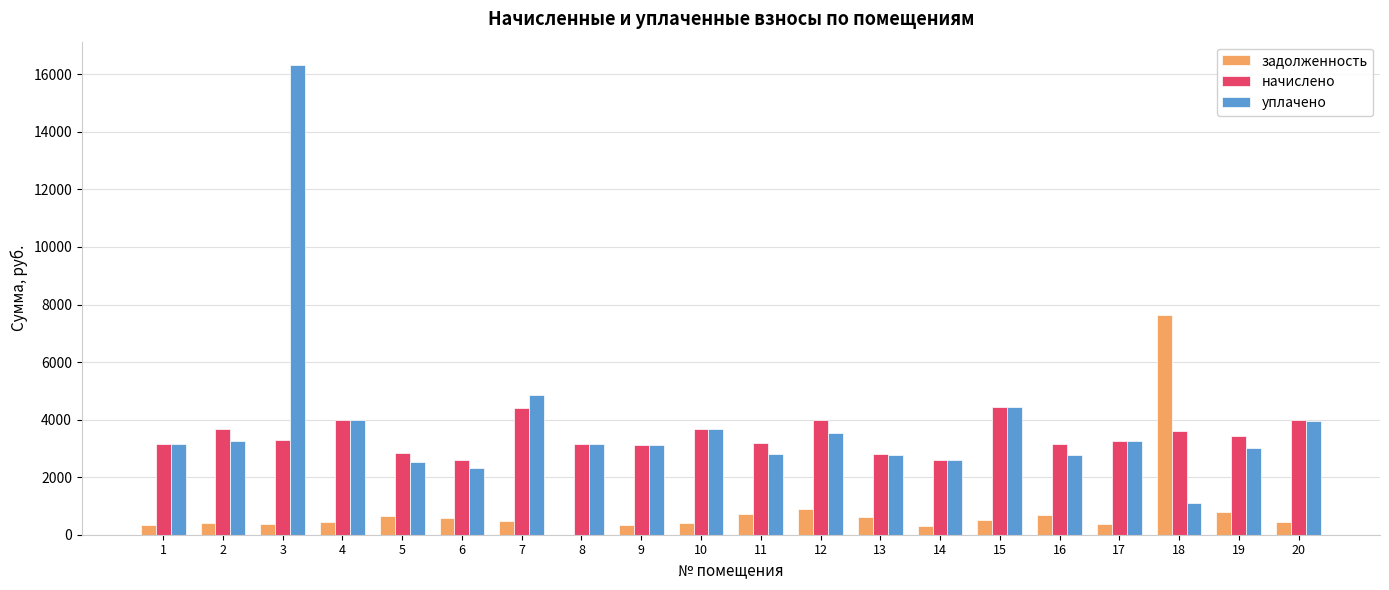

What is the total value across all series at 13?

6206.2